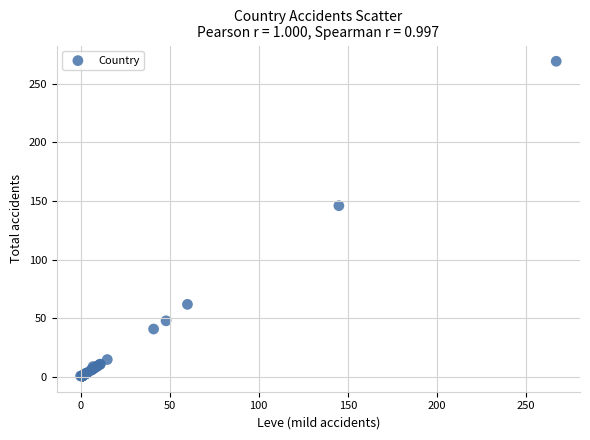

What Y value in the scatter plot is closest to 135?

146